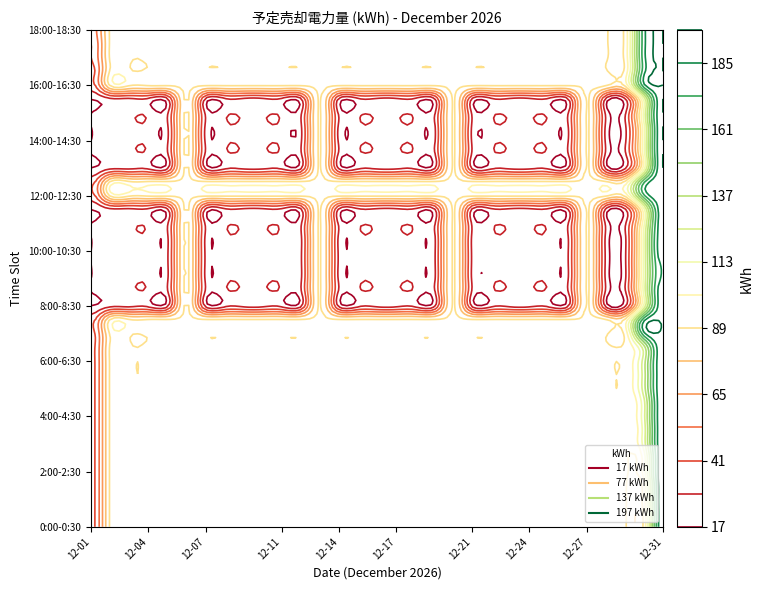

Where does the 1:30-2:00 series first go above 91?

29